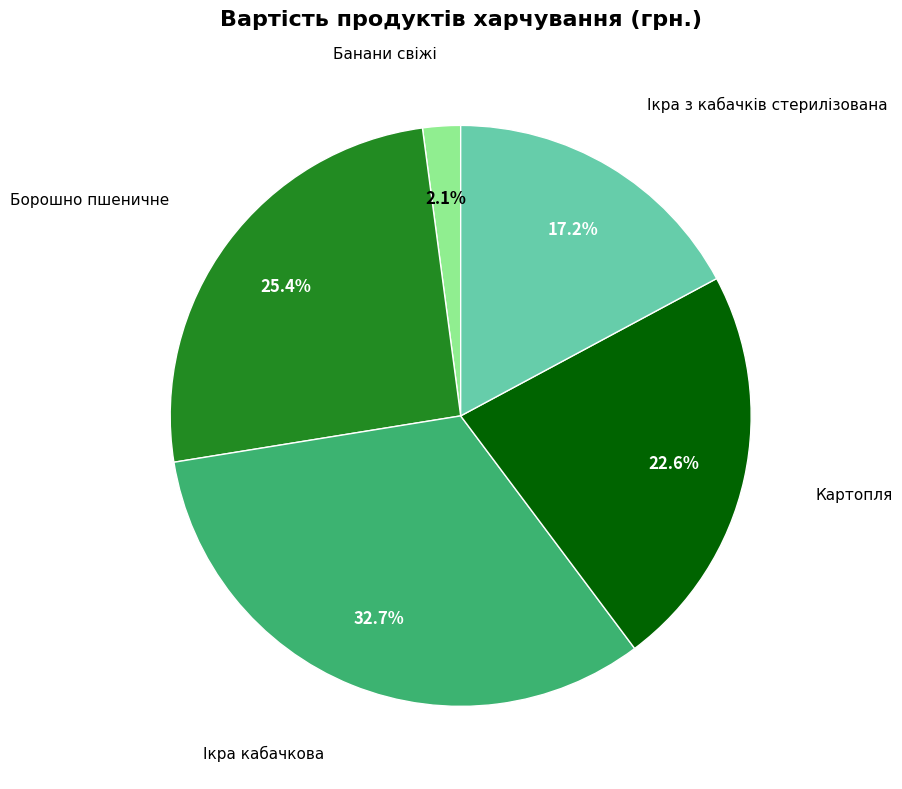

Is there any slice that represents more than half of the pie?

No